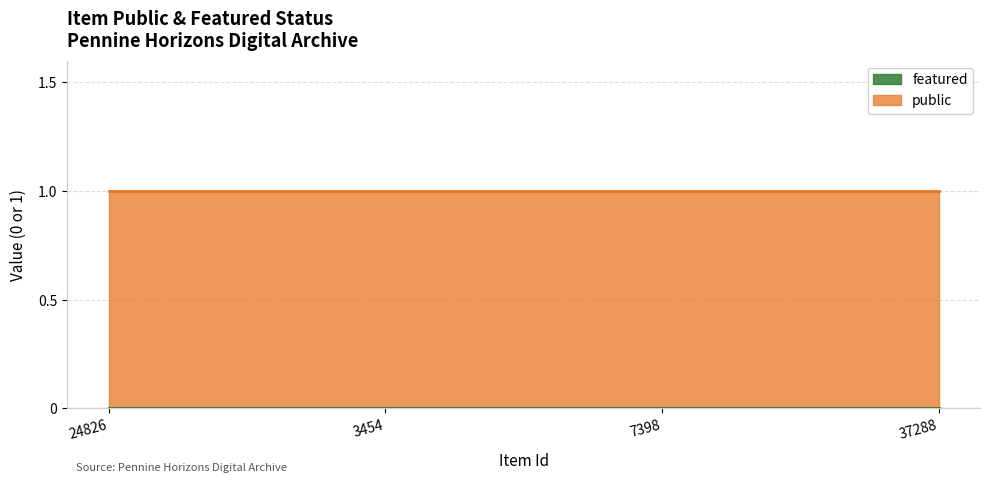

True or false: featured and public intersect in this chart.

False